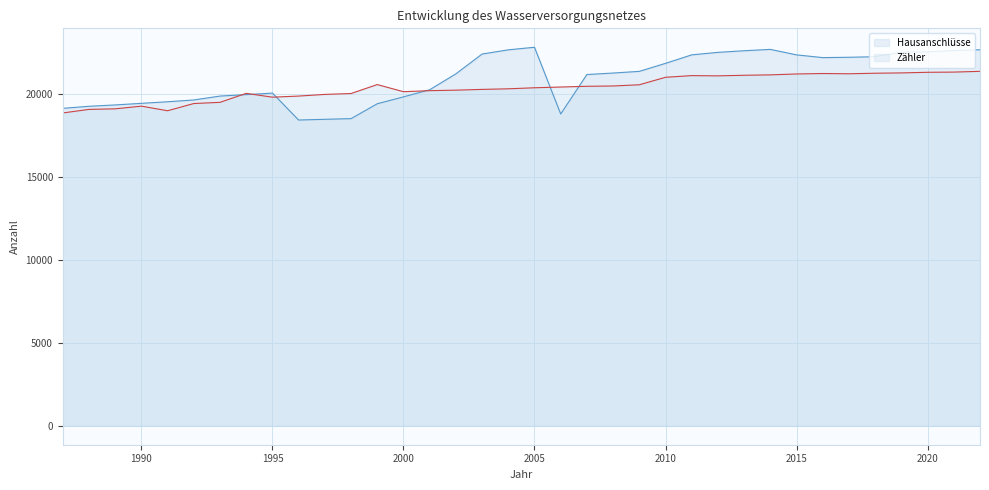

Reading right to left, what are all the values shown in this chart?

Hausanschlüsse: 2022=22668	2021=22621	2020=22542	2019=22525	2018=22248	2017=22215	2016=22194	2015=22359	2014=22690	2013=22608	2012=22510	2011=22360	2010=21848	2009=21365	2008=21264	2007=21174	2006=18796	2005=22818	2004=22663	2003=22409	2002=21215	2001=20256	2000=19827	1999=19412	1998=18515	1997=18475	1996=18432	1995=20056	1994=19963	1993=19876	1992=19641	1991=19533	1990=19438	1989=19341	1988=19261	1987=19136
Zähler: 2022=21367	2021=21321	2020=21309	2019=21272	2018=21253	2017=21220	2016=21235	2015=21208	2014=21154	2013=21130	2012=21094	2011=21109	2010=21008	2009=20557	2008=20484	2007=20465	2006=20421	2005=20376	2004=20314	2003=20278	2002=20232	2001=20202	2000=20139	1999=20569	1998=20029	1997=19976	1996=19876	1995=19809	1994=20039	1993=19498	1992=19426	1991=18991	1990=19268	1989=19107	1988=19072	1987=18859